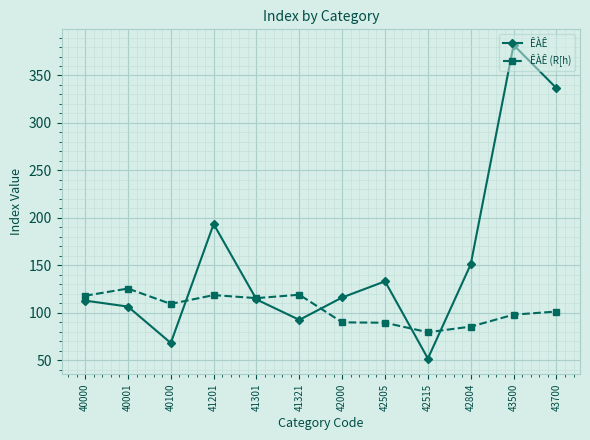

What is the value of the ÊÀÊ point at the 9th from the left?

52.0